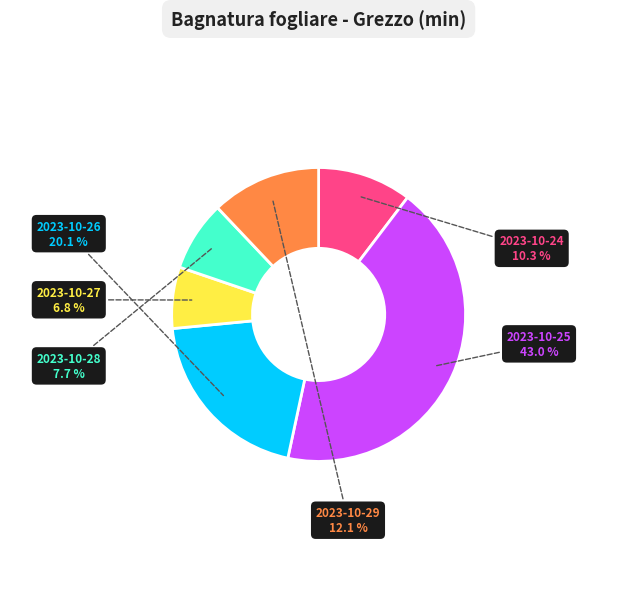

To the nearest percent, what is the average slice percentage?

17%